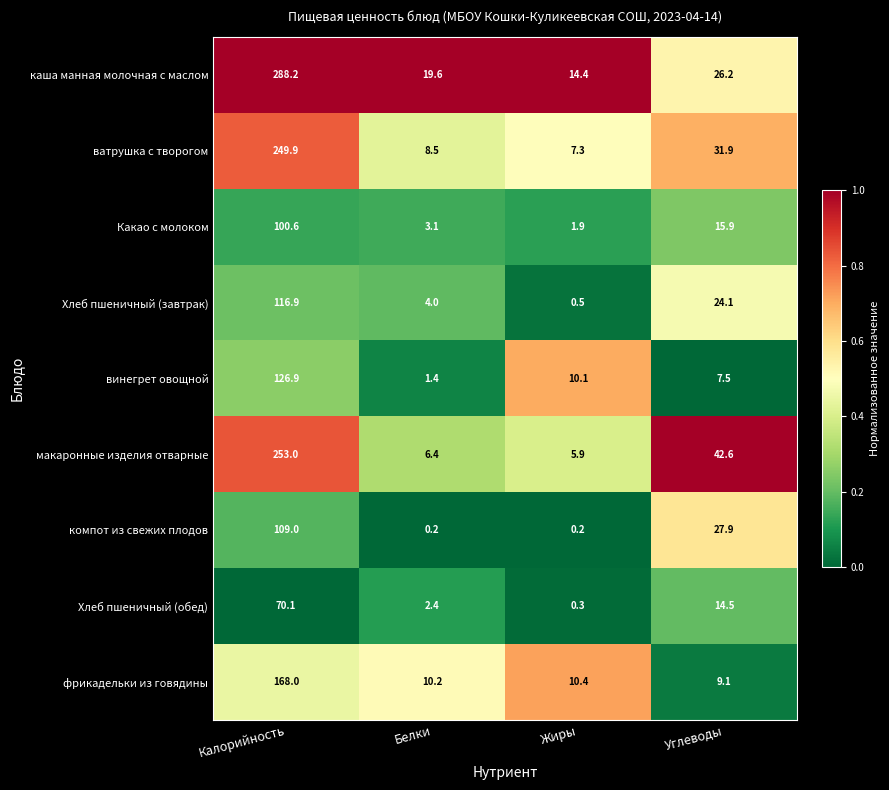

At which label does макаронные изделия отварные first exceed 42?

Калорийность